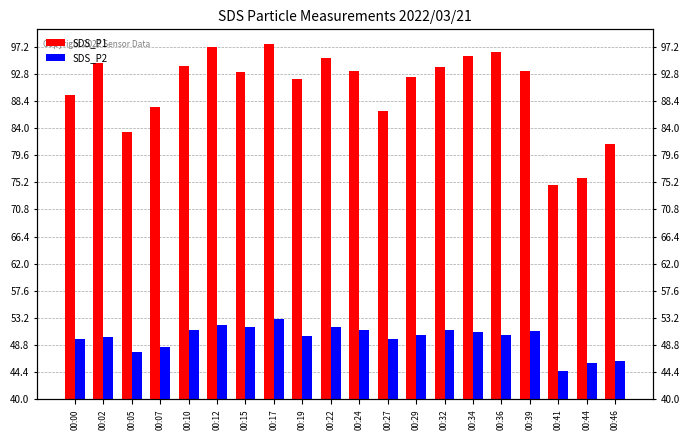

Which series has the largest total across all categories?

SDS_P1